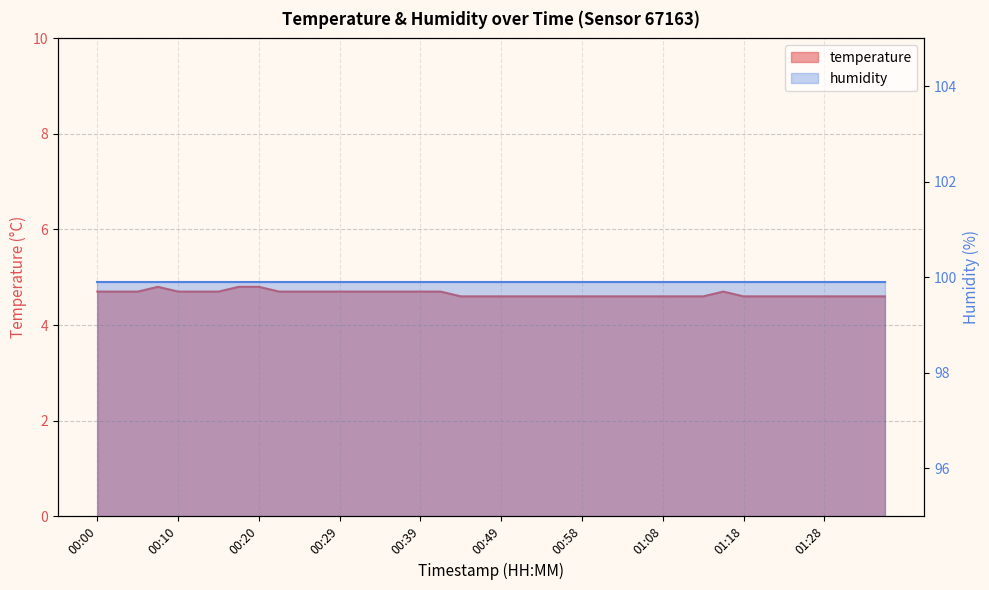

At which label is the value closest to 4?

00:44